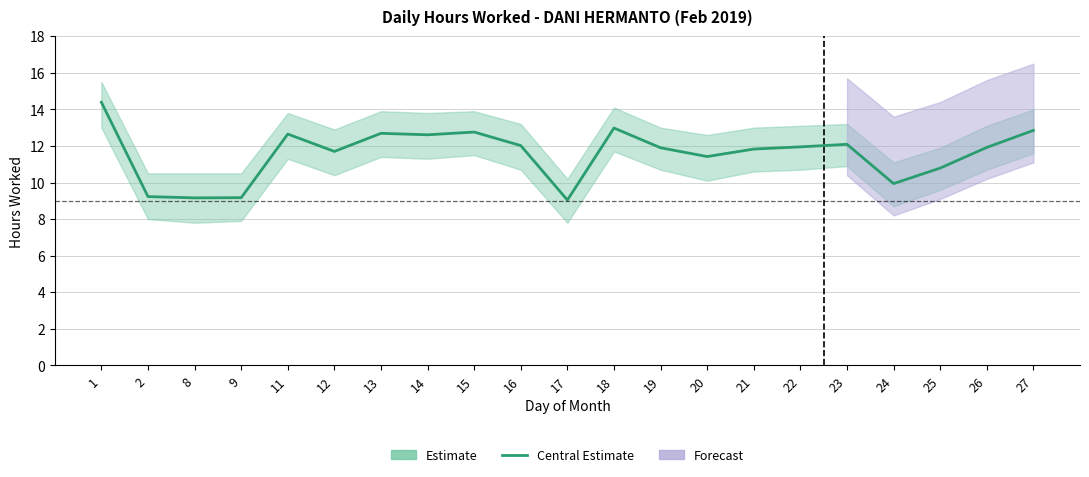

Does the chart have visible grid lines?

Yes